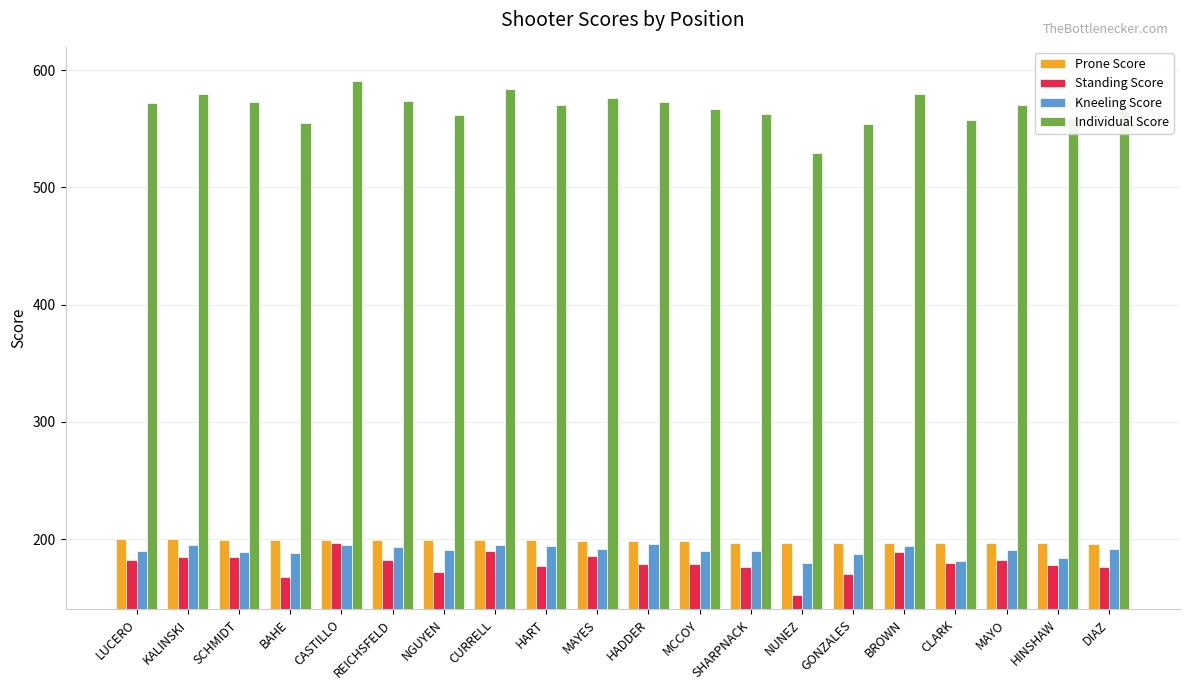

What is the difference between the Prone Score values at CLARK and SCHMIDT?

2